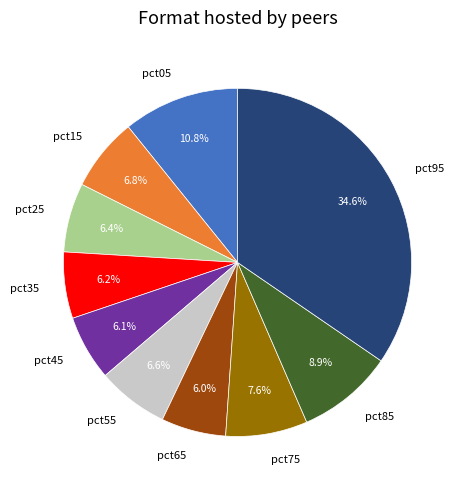

Which slice is the largest?

pct95